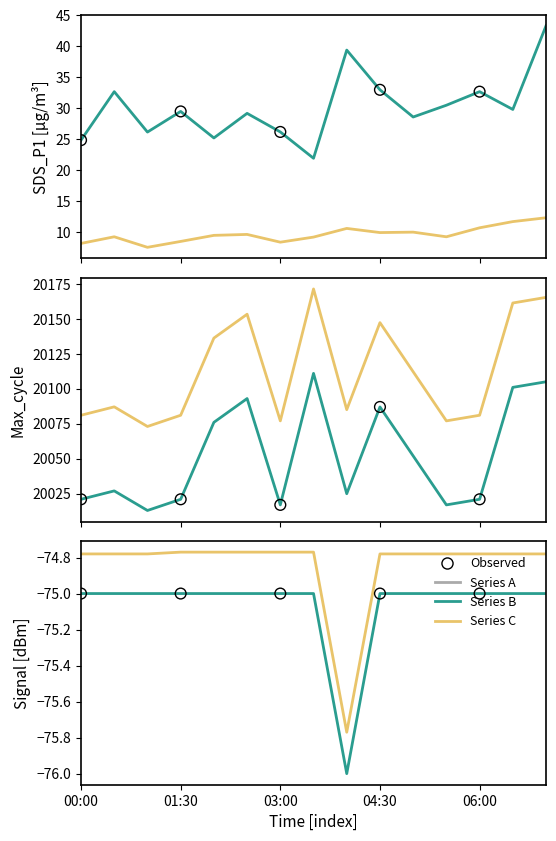

Is the value of Signal at 13 greater than the value of Max_cycle at 5?

No